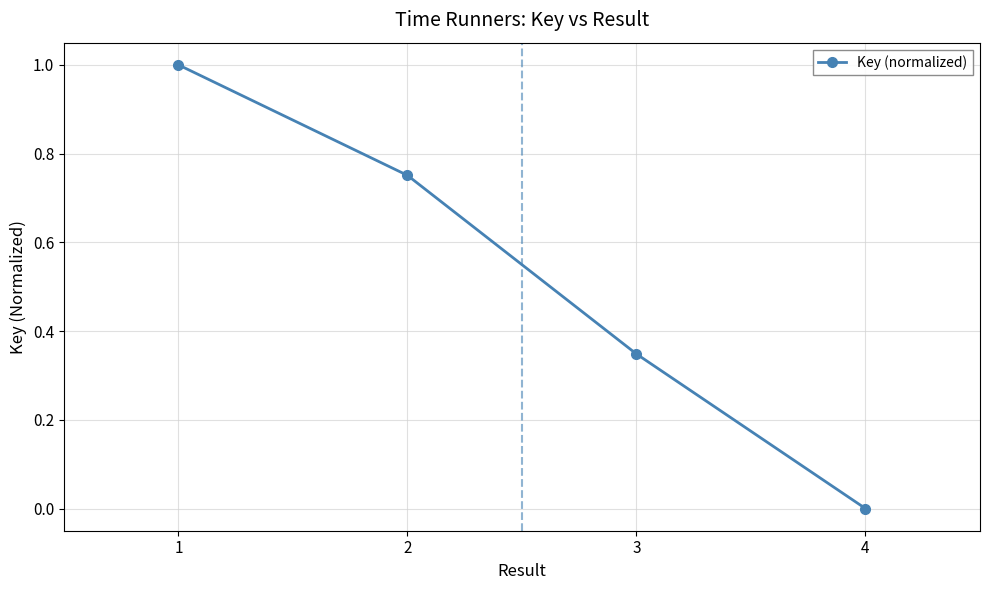

How many series are shown in this chart?

1